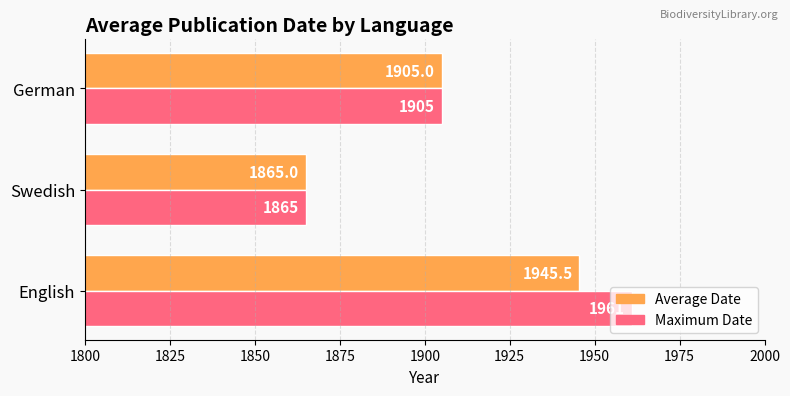

List the series in order of their peak value, highest first.

Maximum Date, Average Date